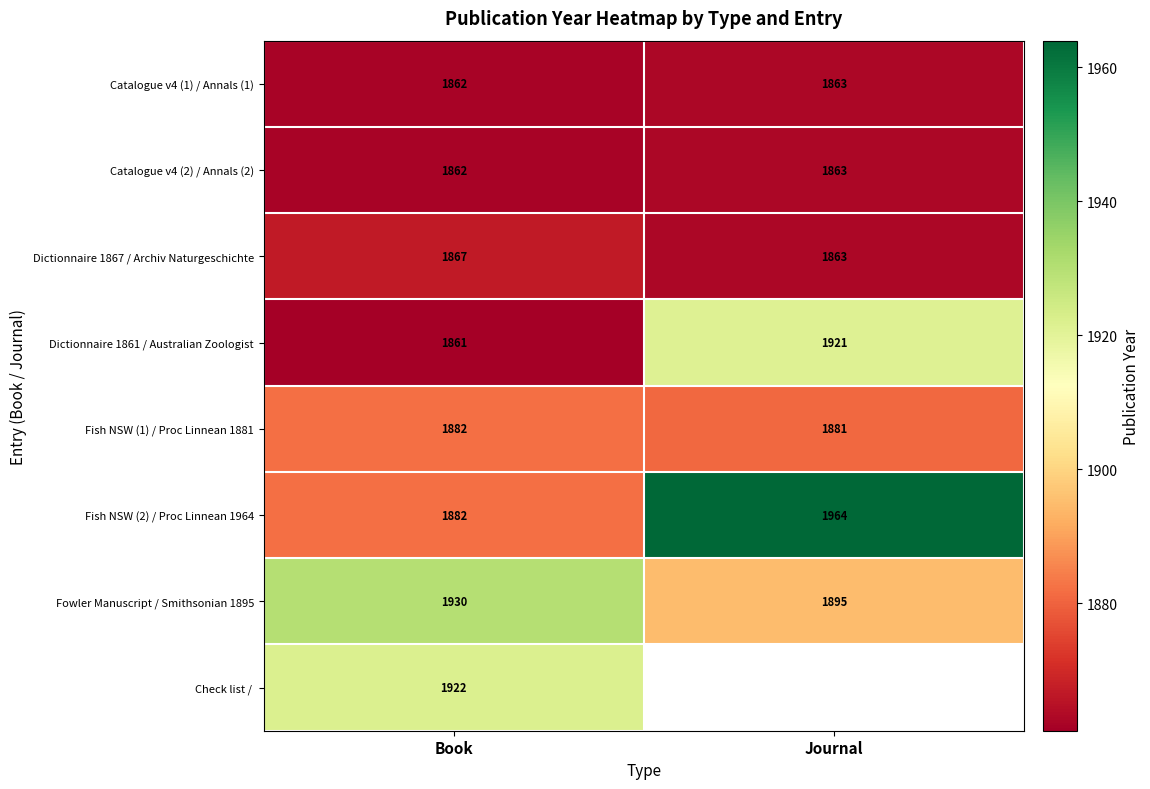

At how many categories does at least one series exceed 1916?

2